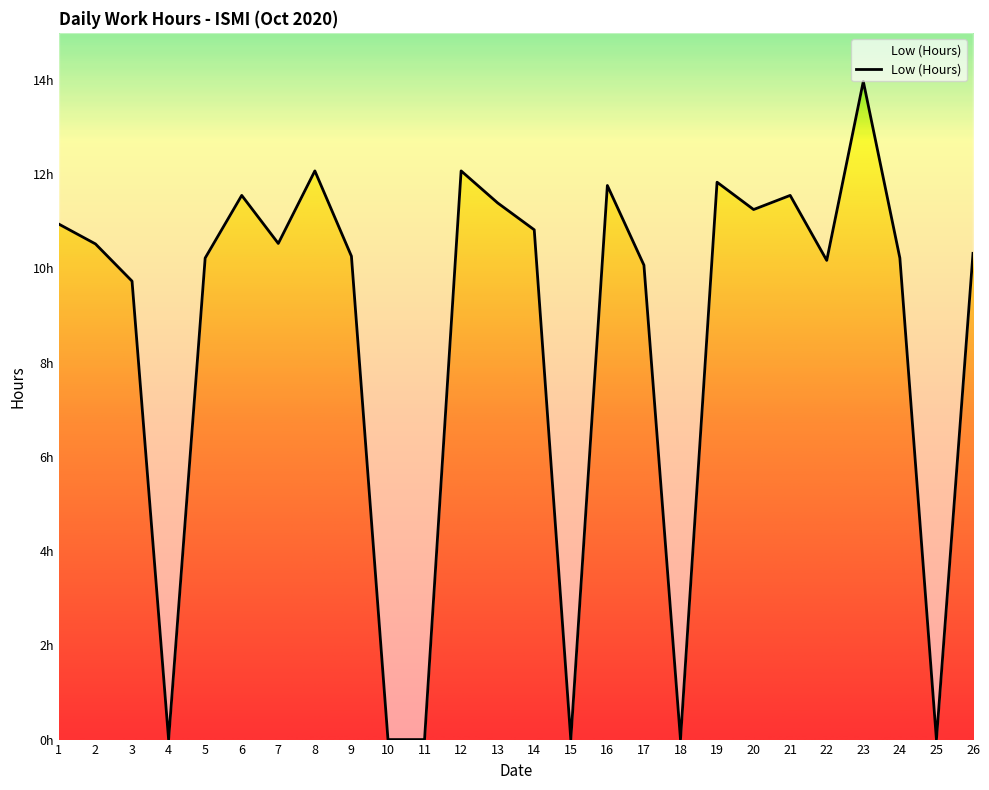

How many data points are above 10?

19